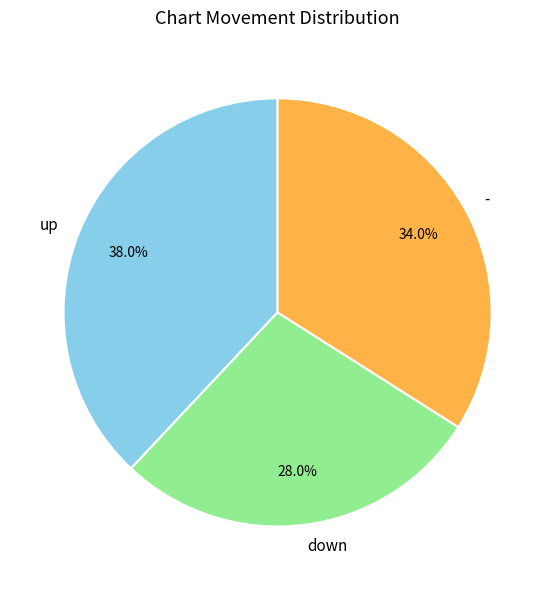

Between down and up, which is larger?

up